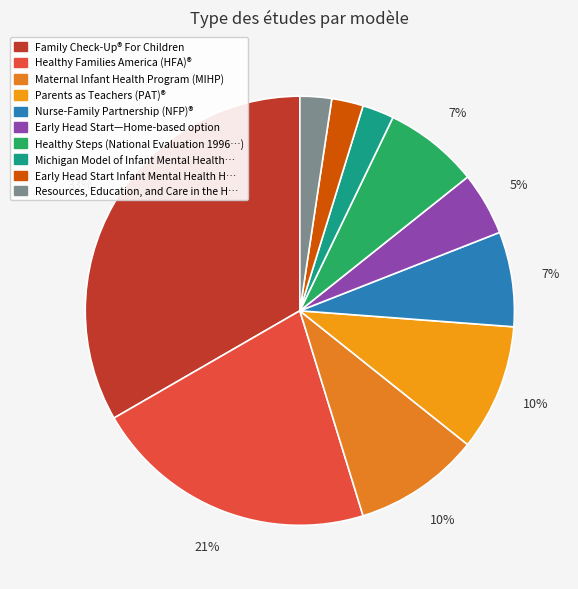

Which slice is the smallest?

Resources, Education, and Care in the Home